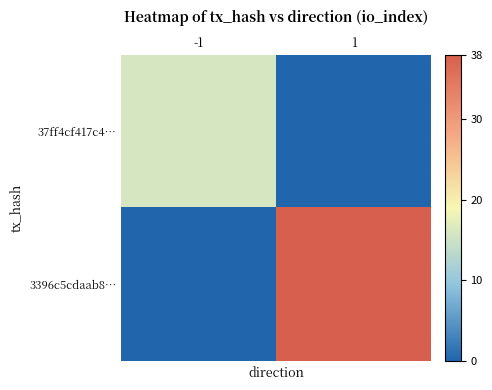

Rank the series by their maximum value, from lowest to highest.

37ff4cf417c4…, 3396c5cdaab8…